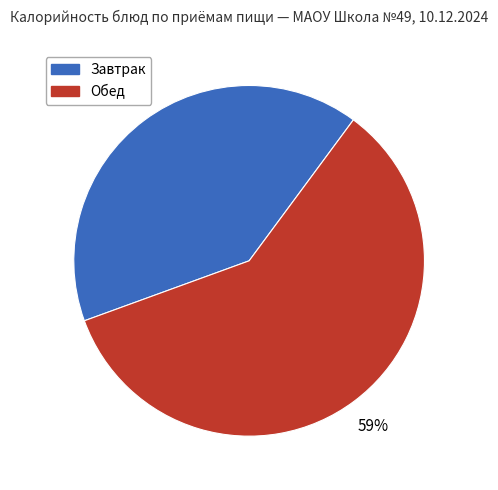

To the nearest percent, what is the average slice percentage?

50%